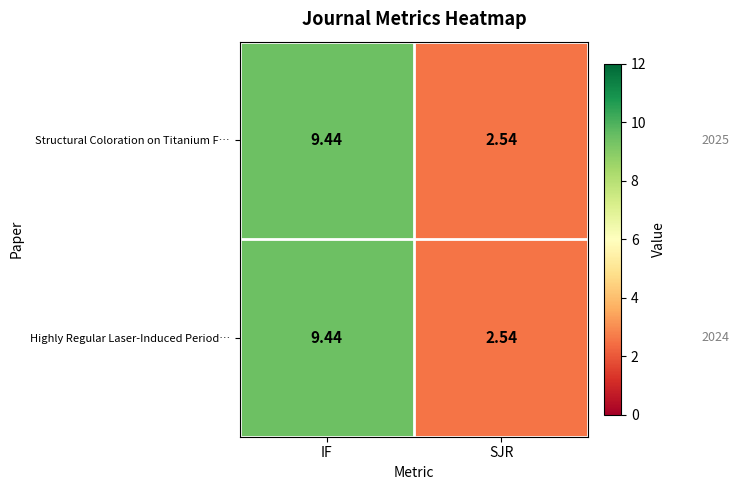

At which label does Highly Regular Laser-Induced Period… first exceed 9?

IF